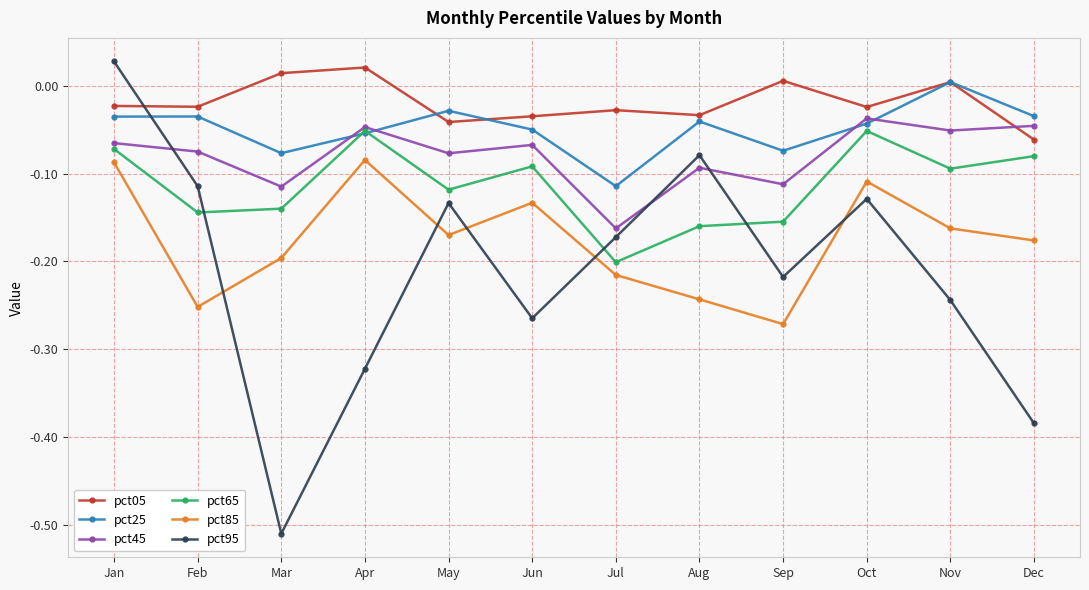

The value of pct05 at Apr is 0.0. True or false?

True